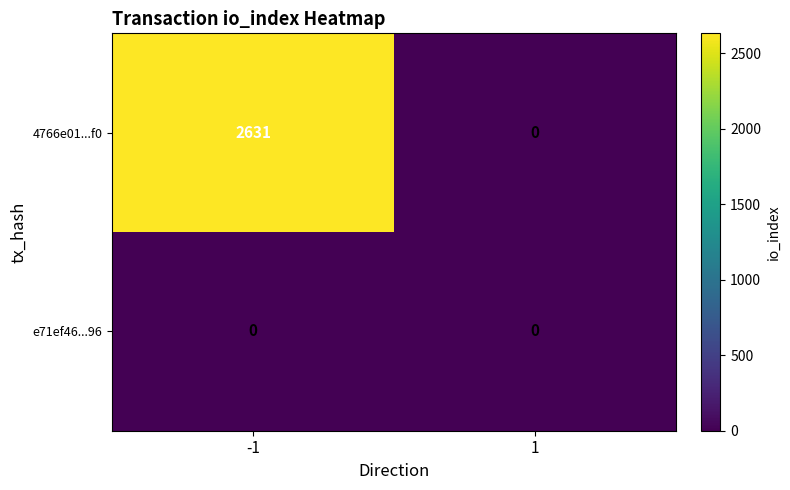

At which category is the sum across all series the highest?

-1